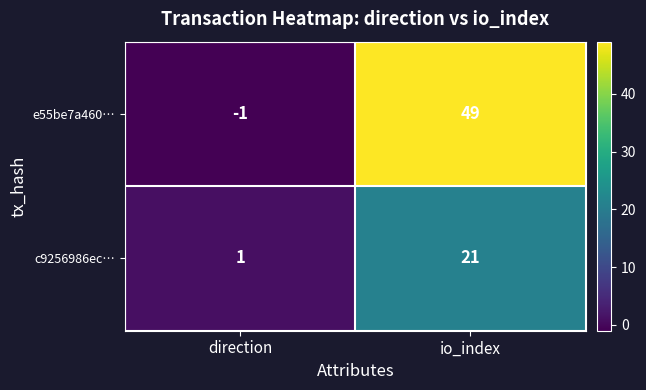

What is the difference between the c9256986ec… values at io_index and direction?

20